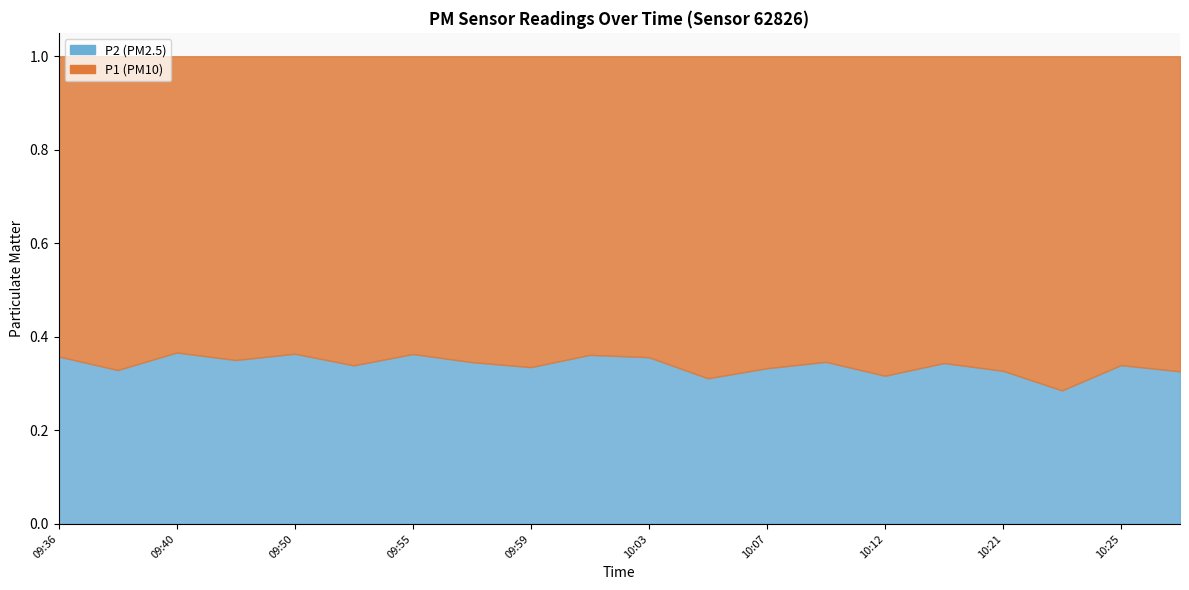

How many series are shown in this chart?

2